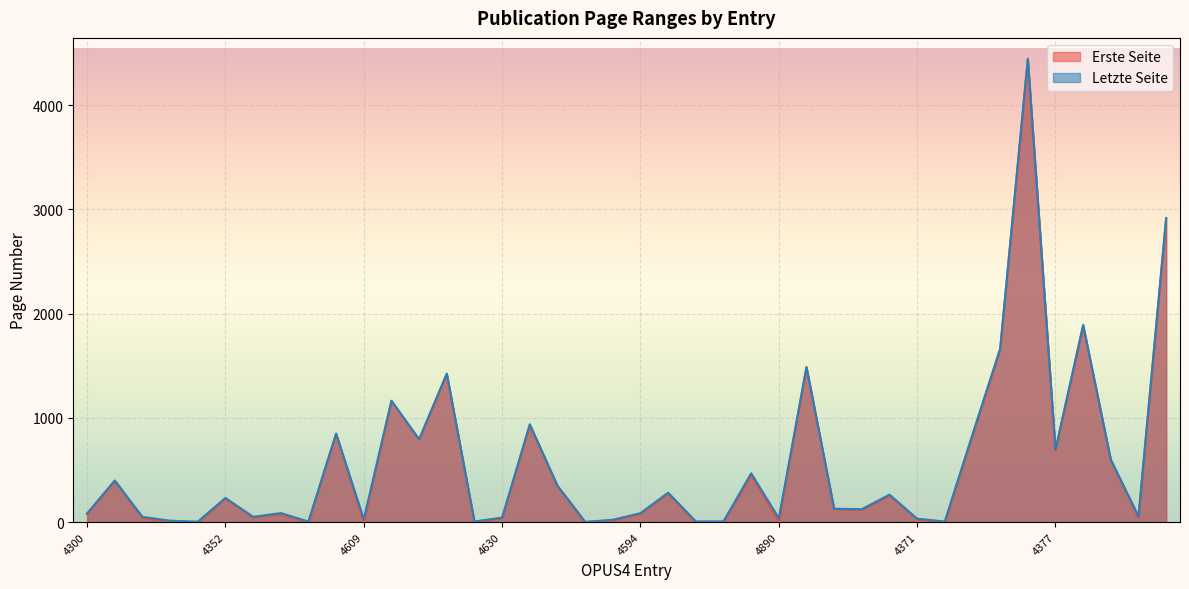

Which series has the largest range (max minus min)?

Letzte Seite